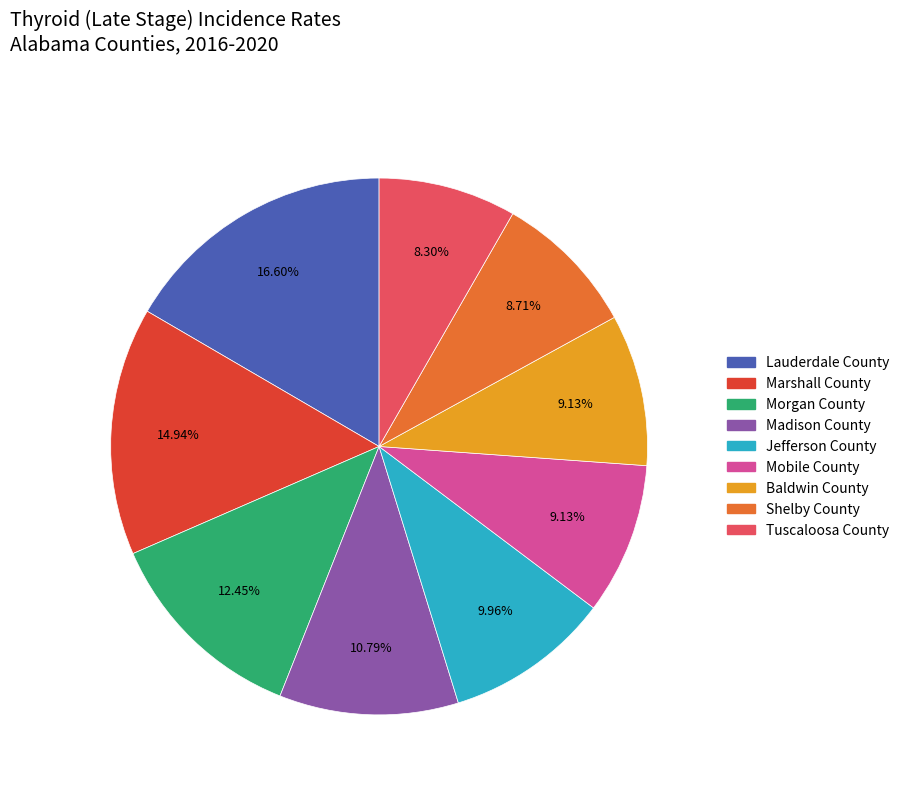

Between Madison County and Lauderdale County, which is larger?

Lauderdale County